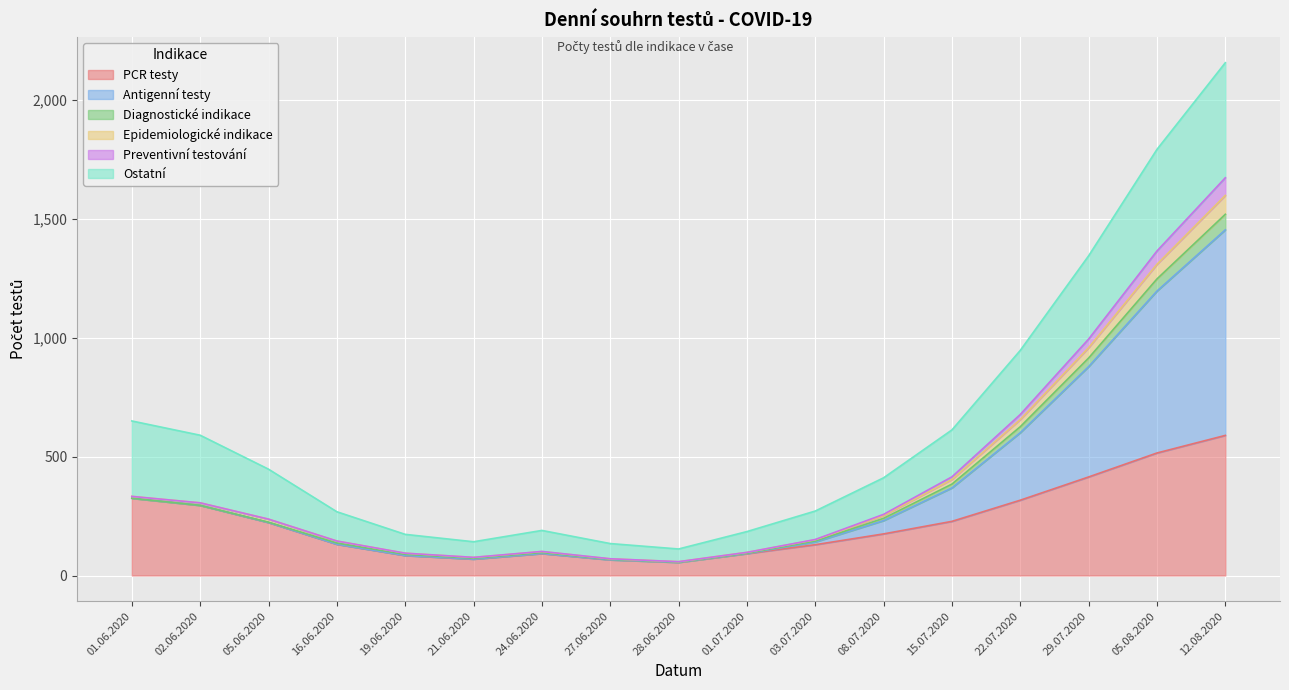

True or false: Epidemiologické indikace and Antigenní testy cross at least once.

False